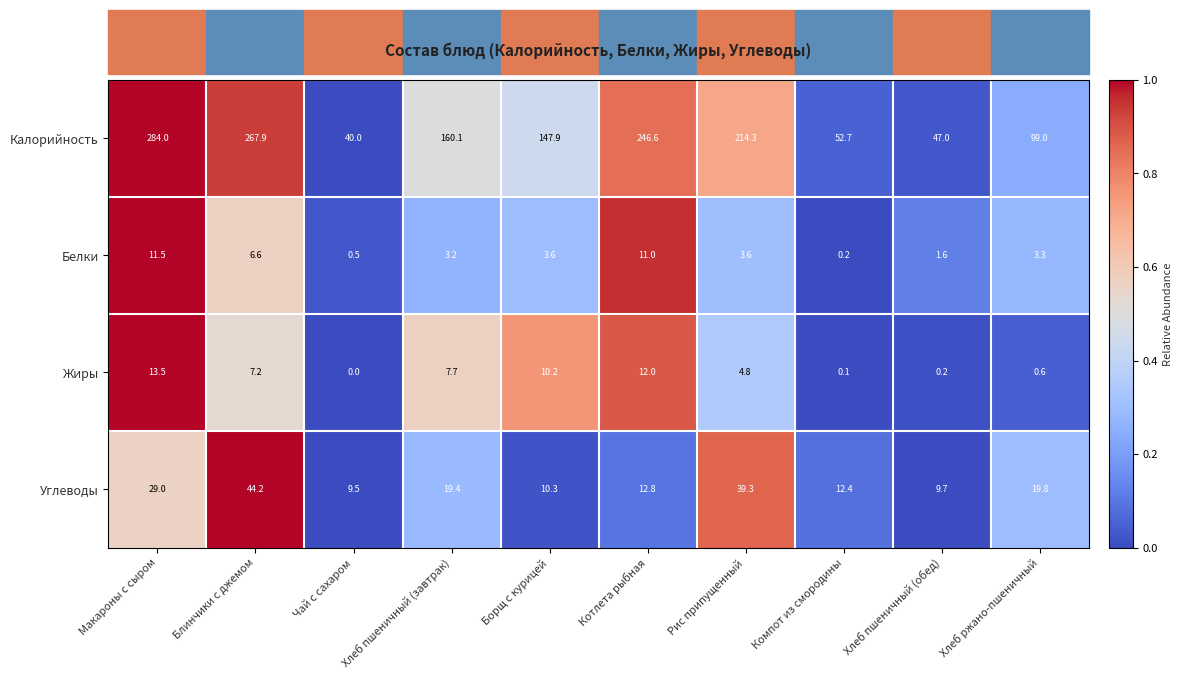

The value of Жиры at Рис припущенный is 4.8. True or false?

True